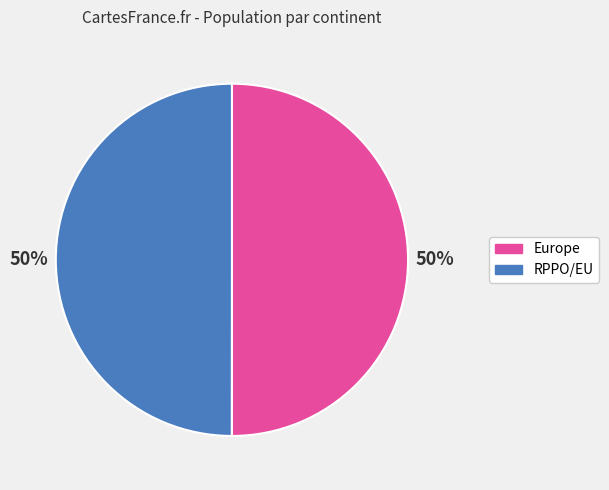

Approximately how many times larger is the value at Europe compared to RPPO/EU?

1.0